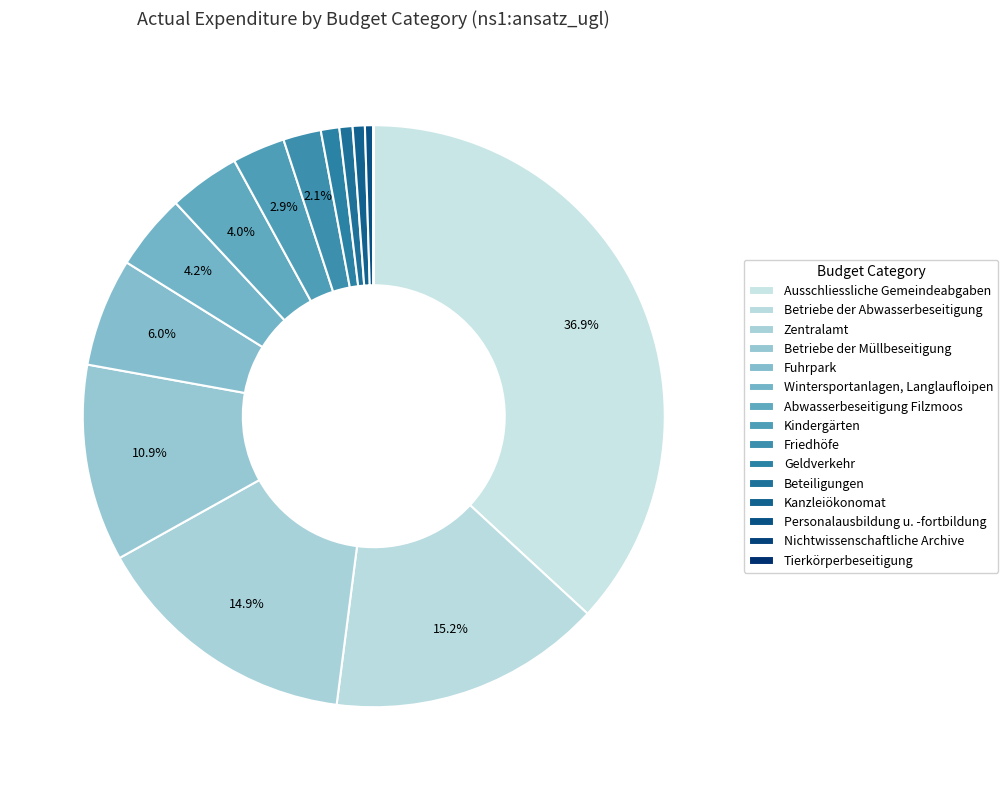

To the nearest percent, what is the combined percentage of Friedhöfe and Zentralamt?

17%